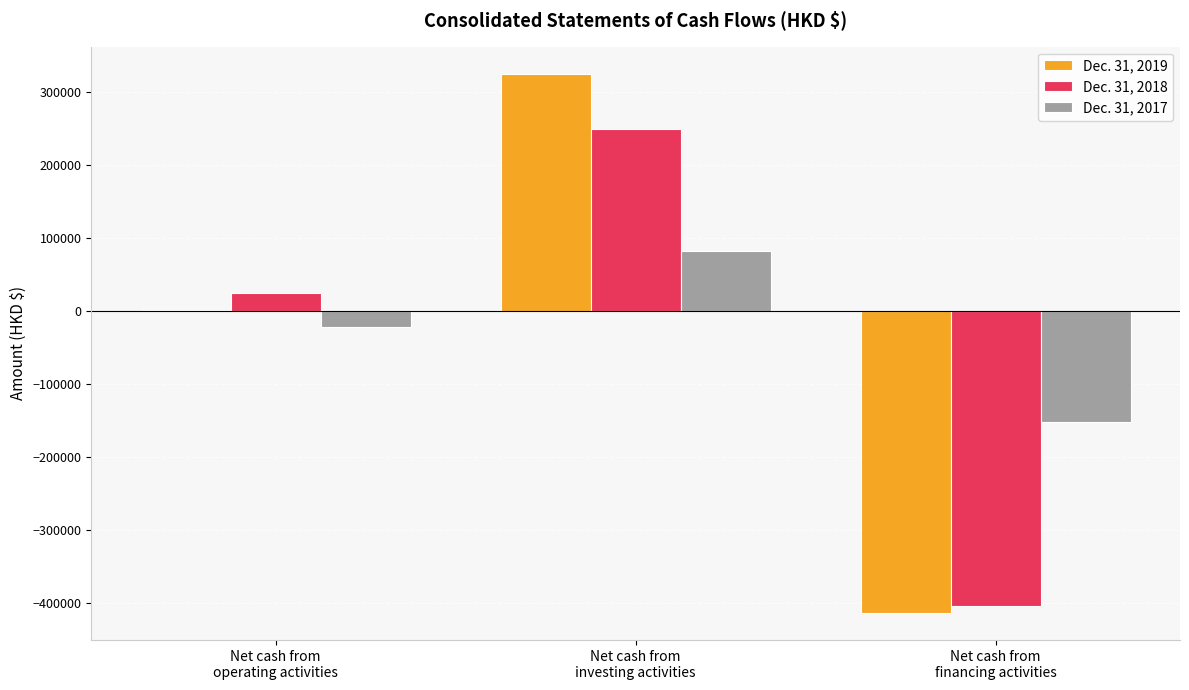

Which category has the highest value in the Dec. 31, 2018 series?

Net cash from
investing activities